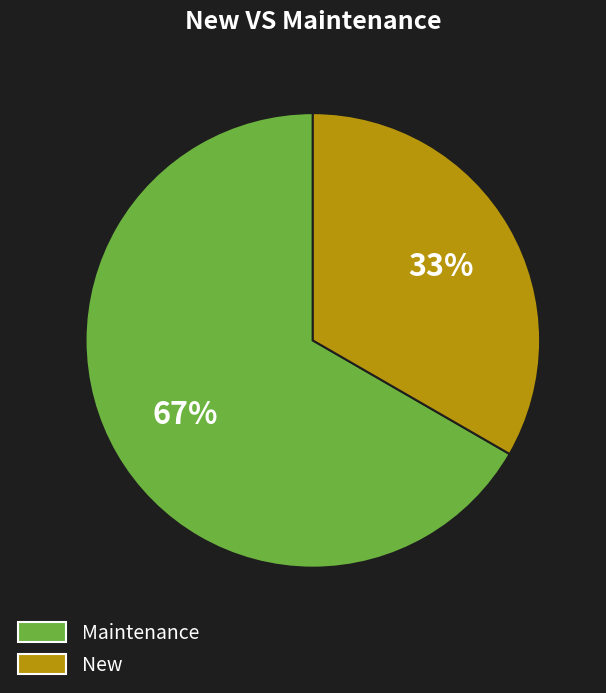

Does any single category account for the majority?

Yes